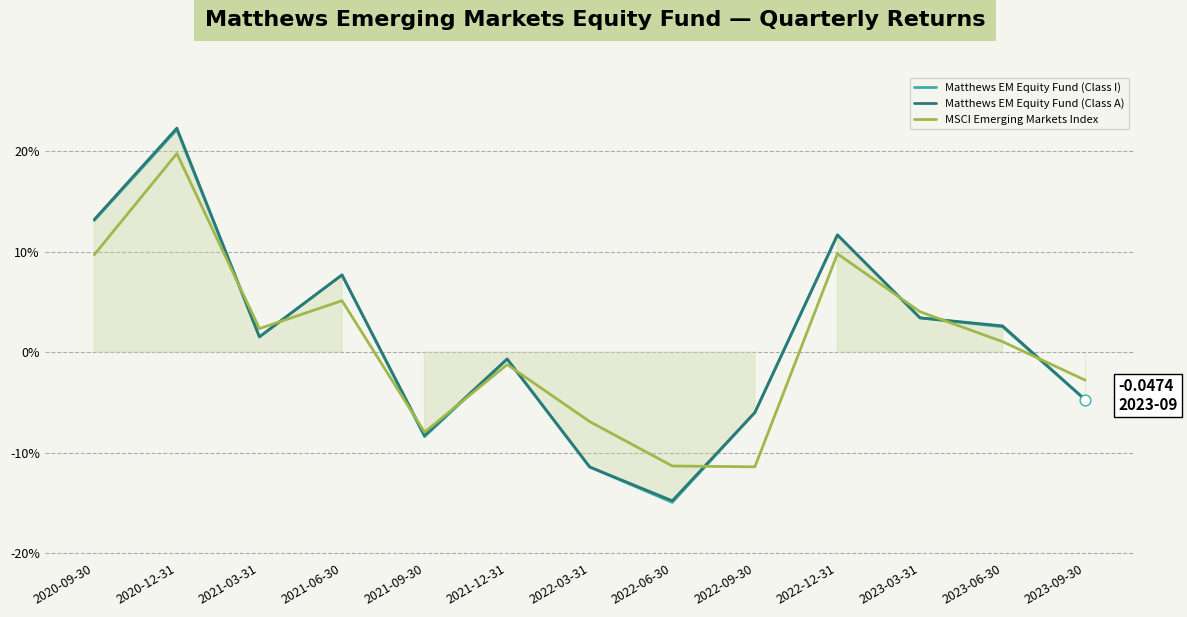

At which category is the sum across all series the highest?

2020-12-31